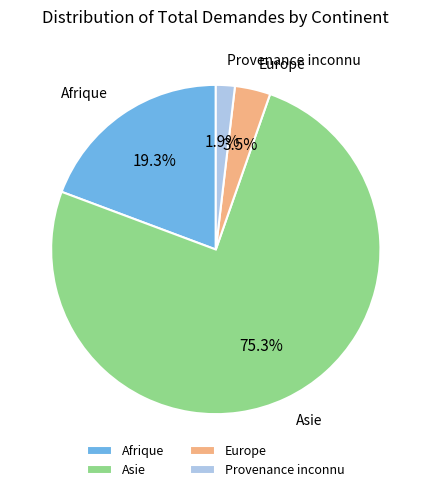

How much of the chart is everything except Provenance inconnu?

98.1%